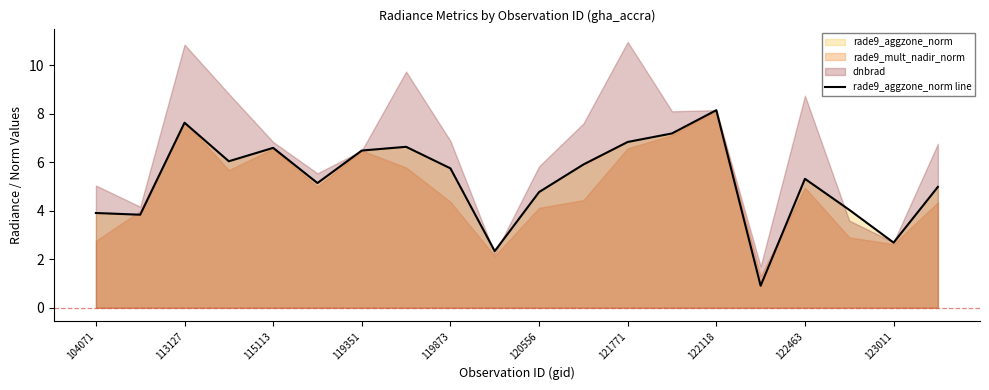

Which category has the highest value in the rade9_aggzone_norm line series?

122118